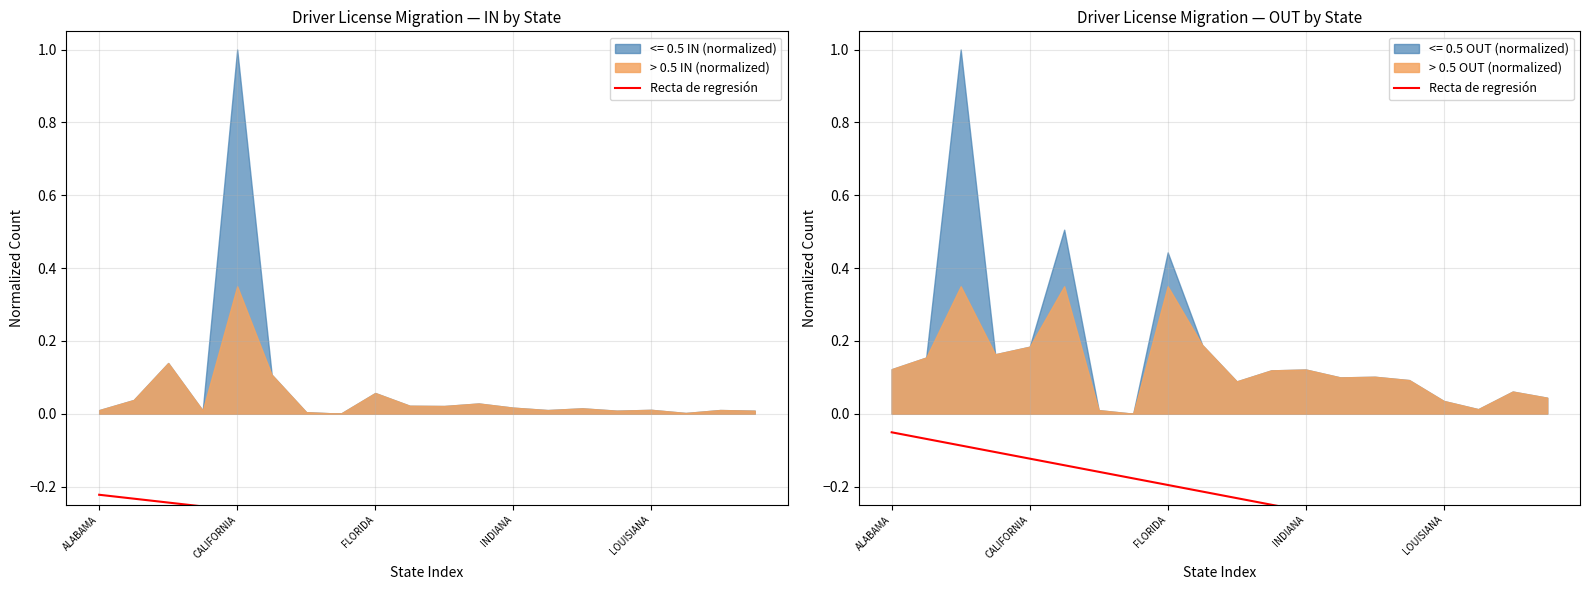

What is the sum of the values at 13 and 15?

-0.6